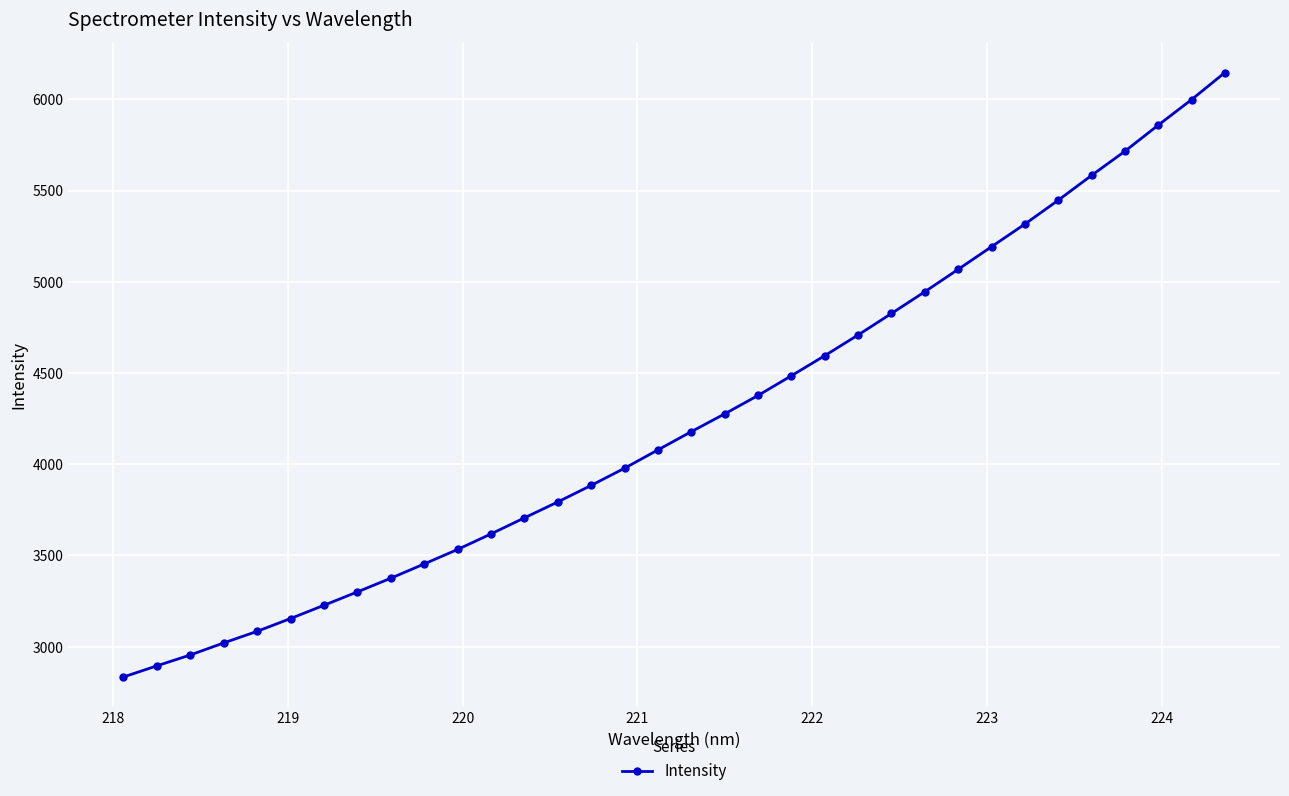

What is the value of the 3rd point from the left?

2954.5